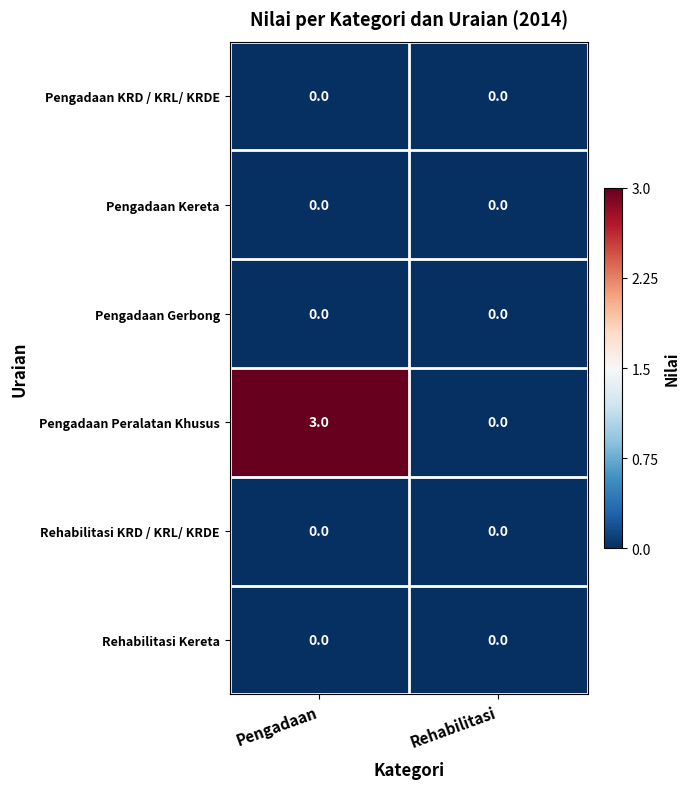

Between Pengadaan and Rehabilitasi, which series saw the biggest shift?

Pengadaan Peralatan Khusus